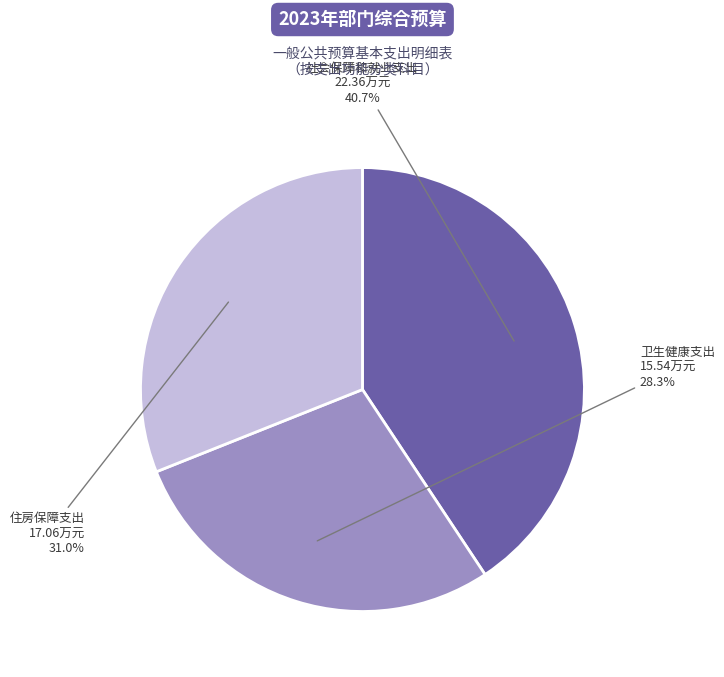

Is there a majority slice in this chart?

No